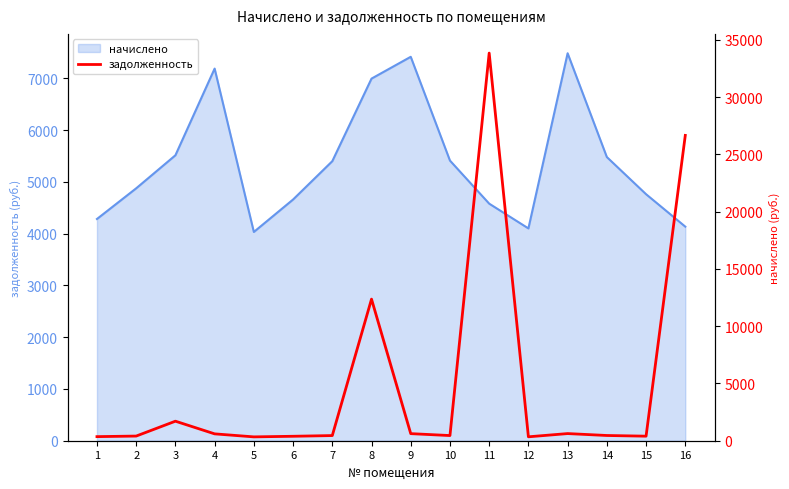

At which label is the value closest to 17085?

8